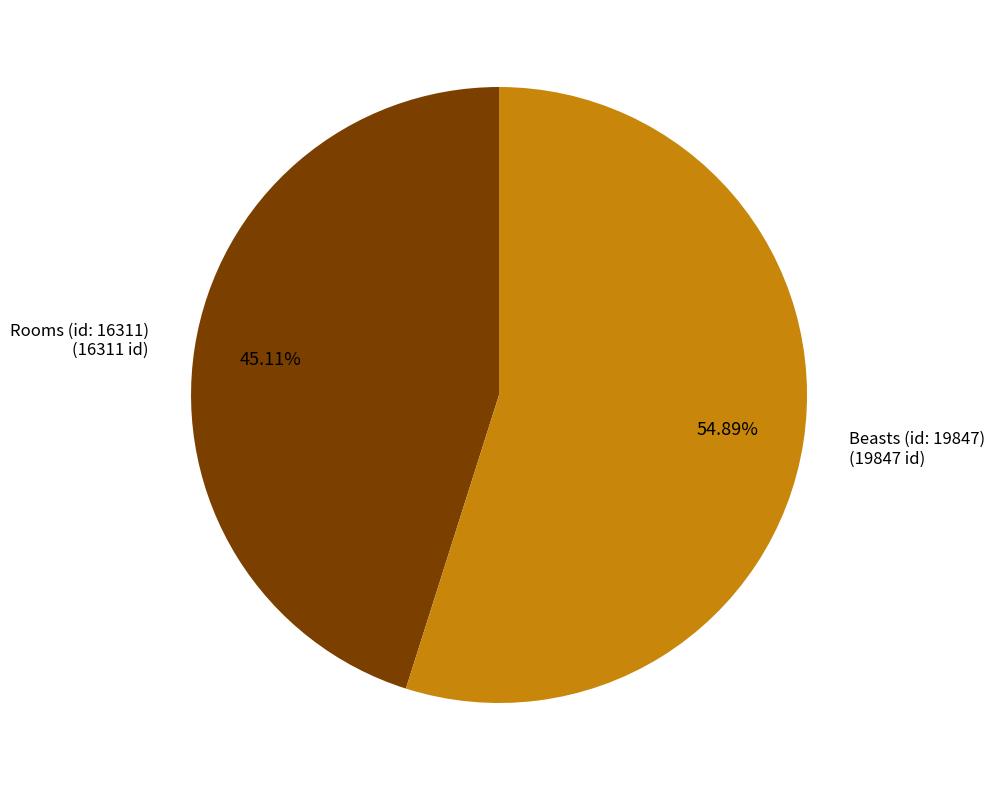

To the nearest percent, what is the average slice percentage?

50%